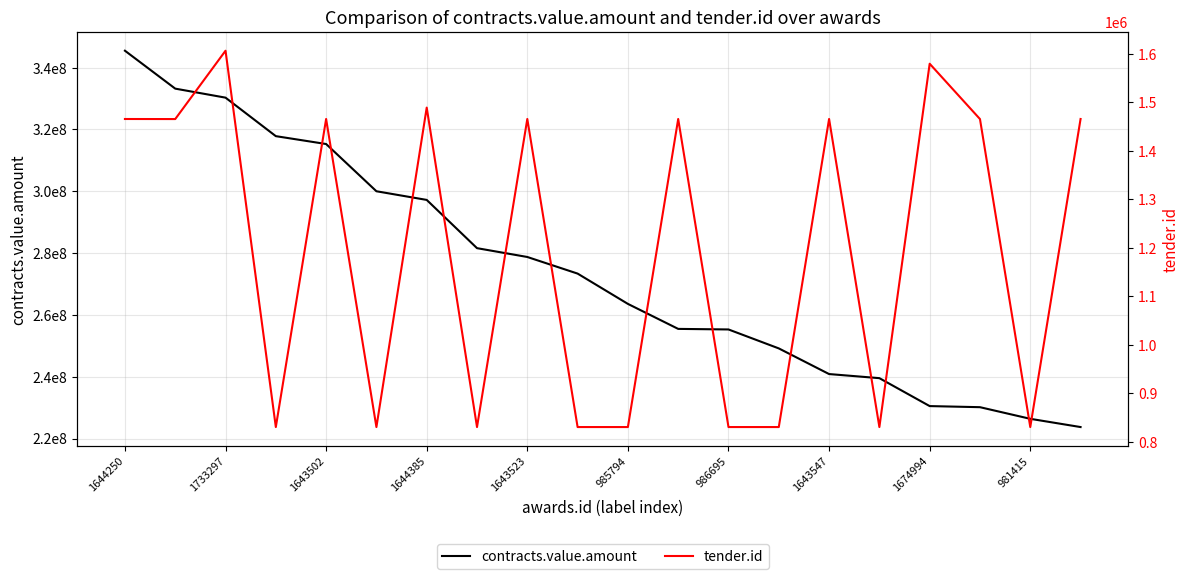

Is the value of contracts.value.amount at 1643547 greater than the value of tender.id at 1733297?

Yes